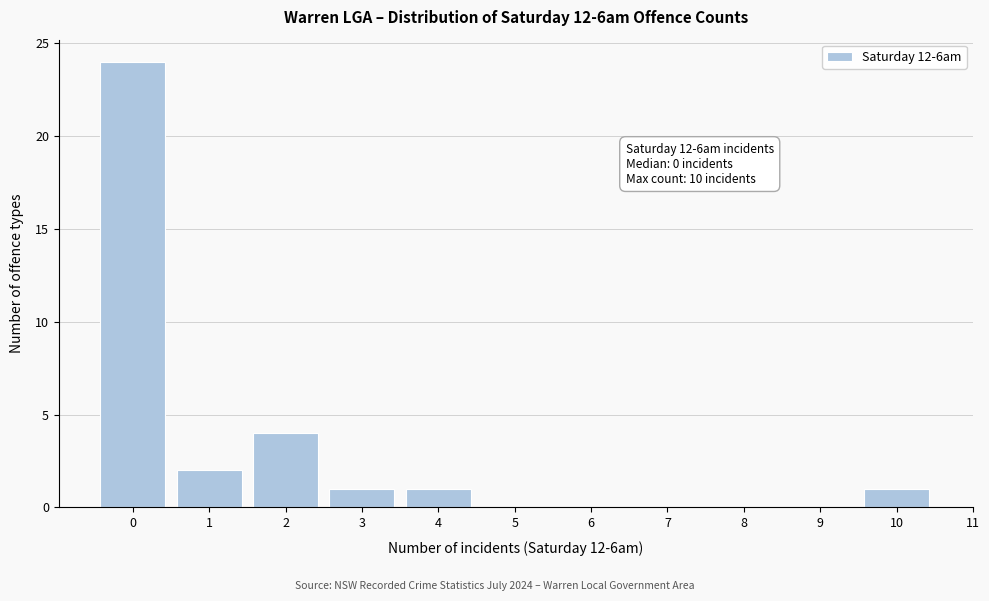

Over which range of the x-axis is the bar tallest?

-0.5 to 0.5